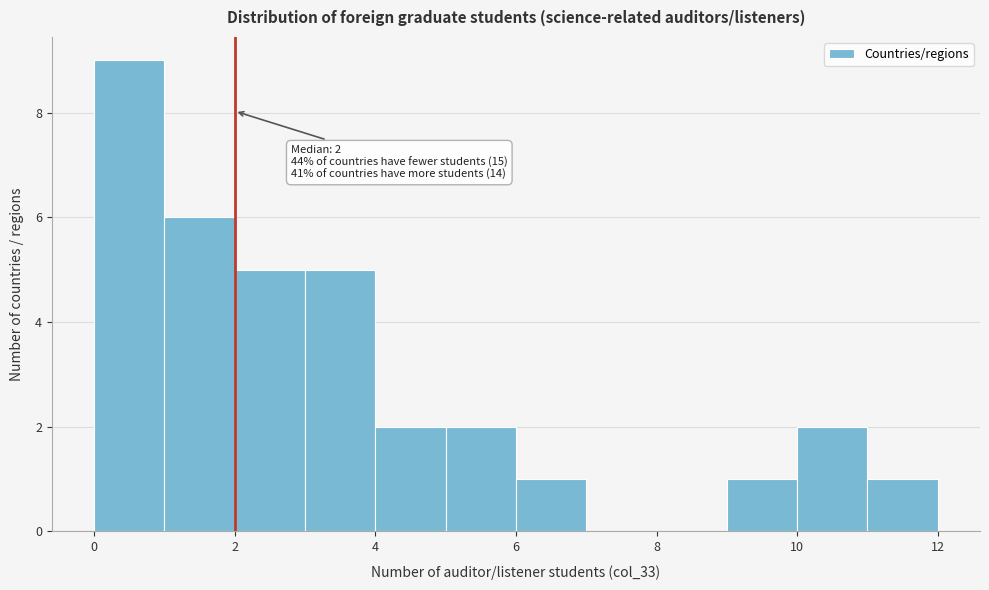

Which range on the x-axis has the tallest bar?

0 to 1